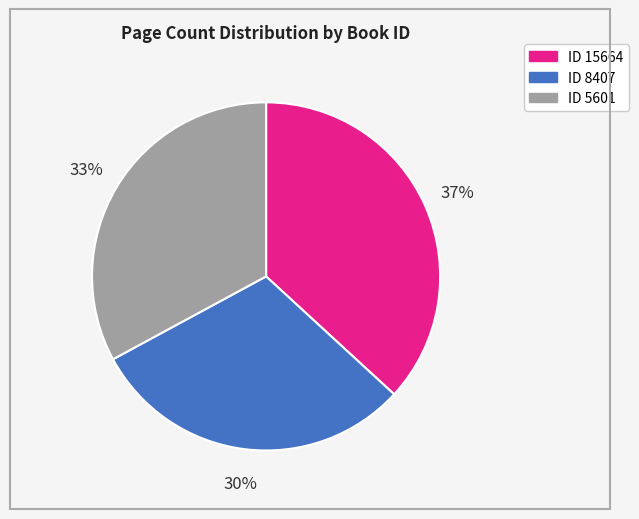

To the nearest percent, what is the difference between the largest and smallest slice percentages?

7%